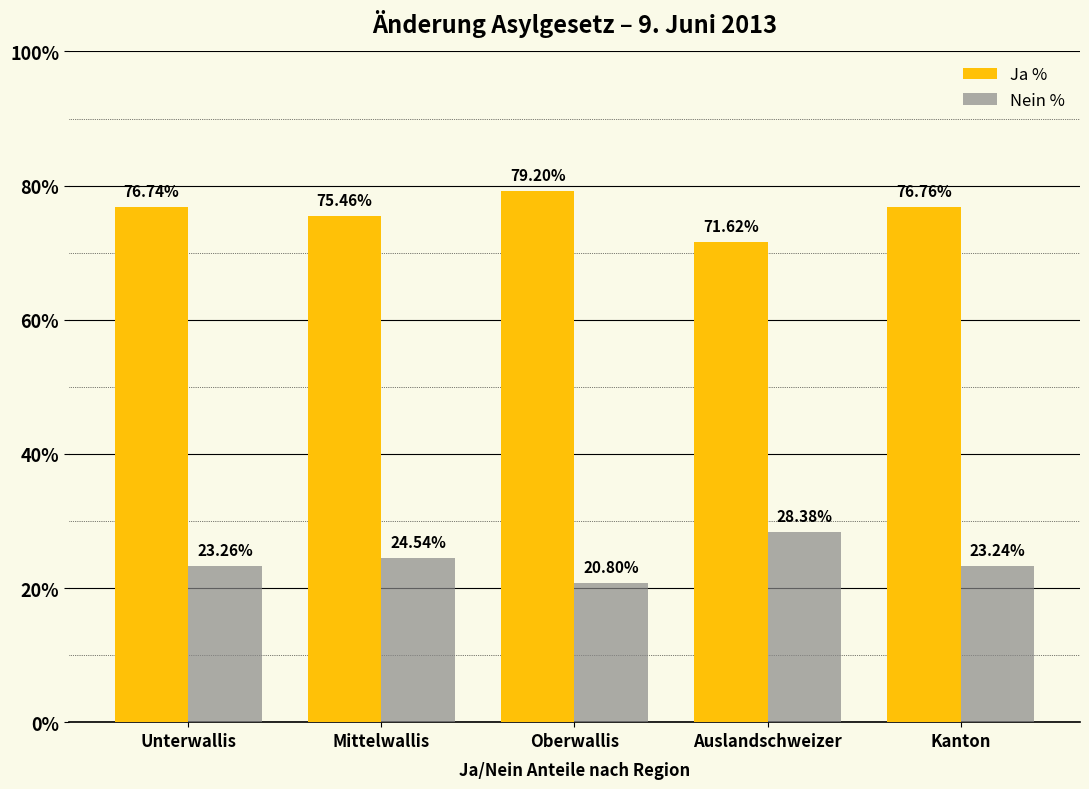

What position from the left is Kanton?

5